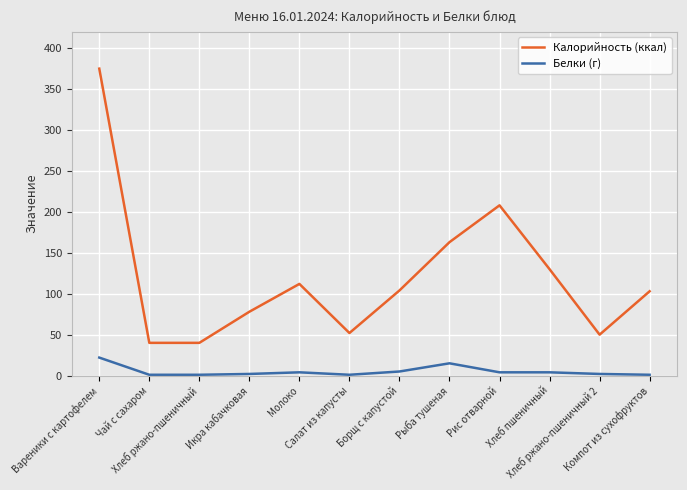

The Белки (г) series shows 22 at Вареники с картофелем. True or false?

True